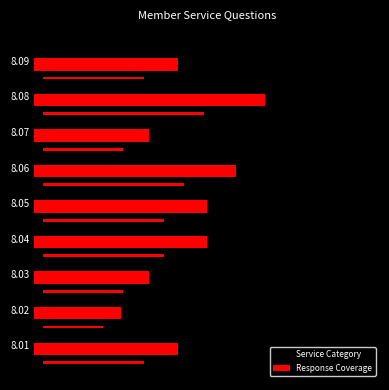

The Response Coverage series shows 5 at 8.09. True or false?

True